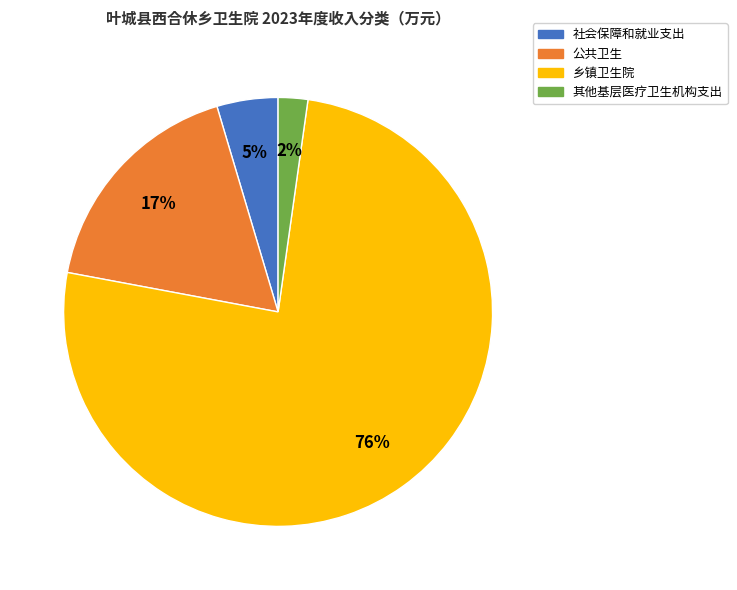

How many slices are in this pie chart?

4